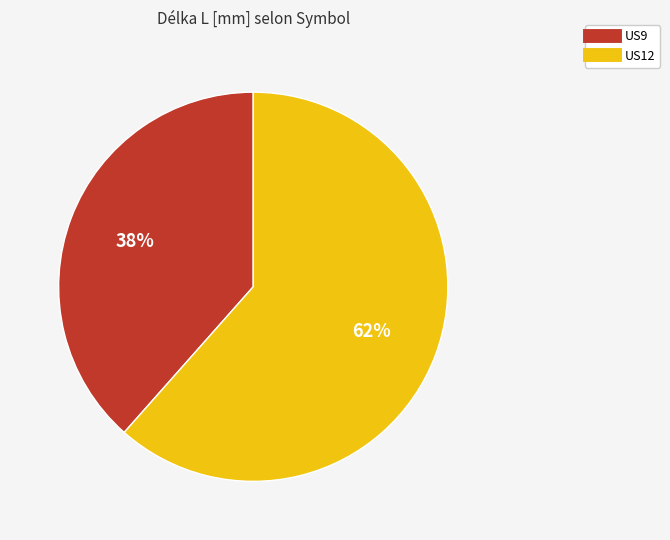

To the nearest percent, what is the average slice percentage?

50%